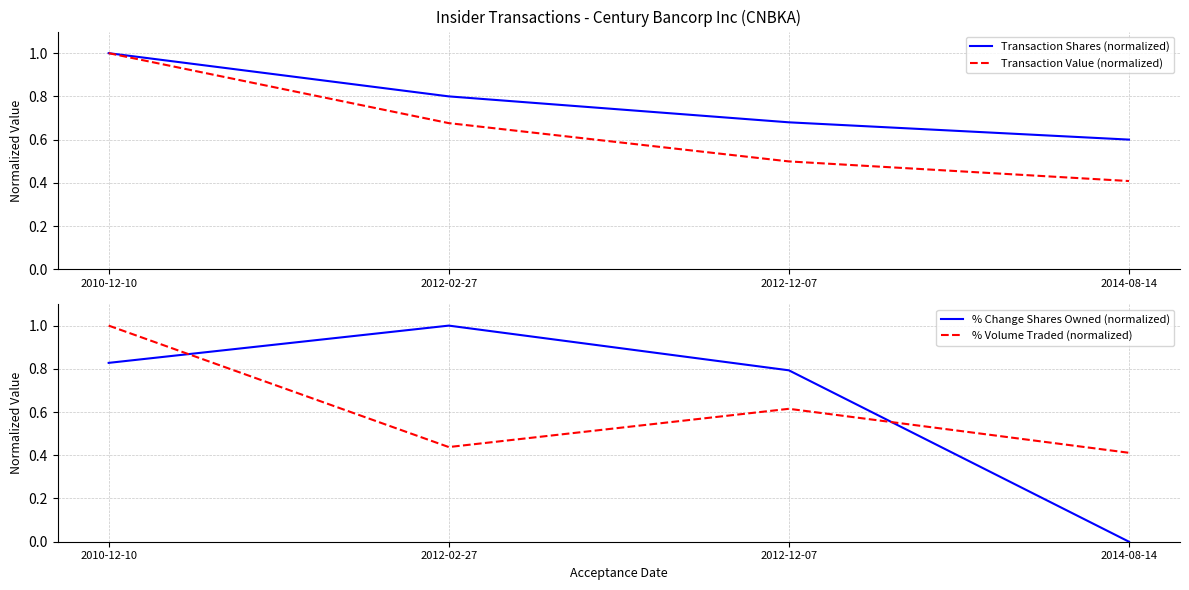

Reading left to right, transcribe all the data shown in this chart.

Transaction Shares (normalized): 1.0	0.8	0.7	0.6
Transaction Value (normalized): 1.0	0.7	0.5	0.4
% Change Shares Owned (normalized): 0.8	1.0	0.8	0.0
% Volume Traded (normalized): 1.0	0.4	0.6	0.4